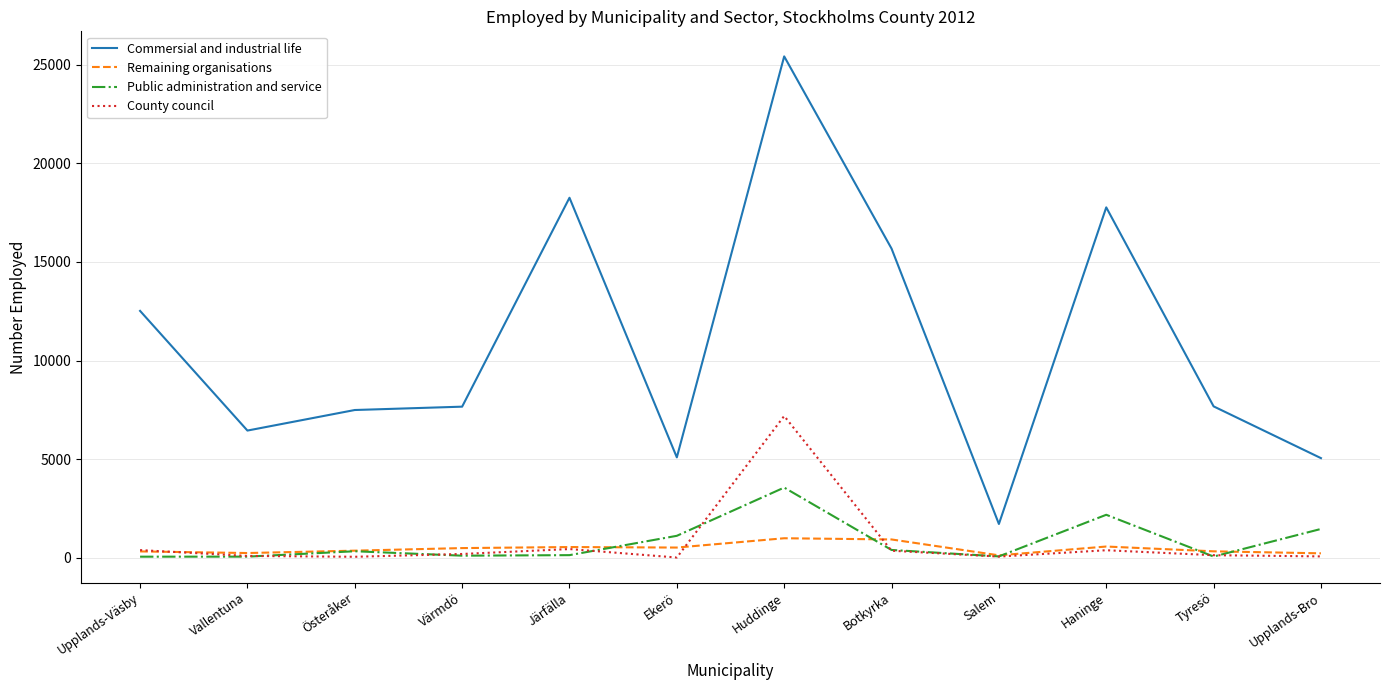

What is the spread (max minus min) of values at Upplands-Väsby?

12472